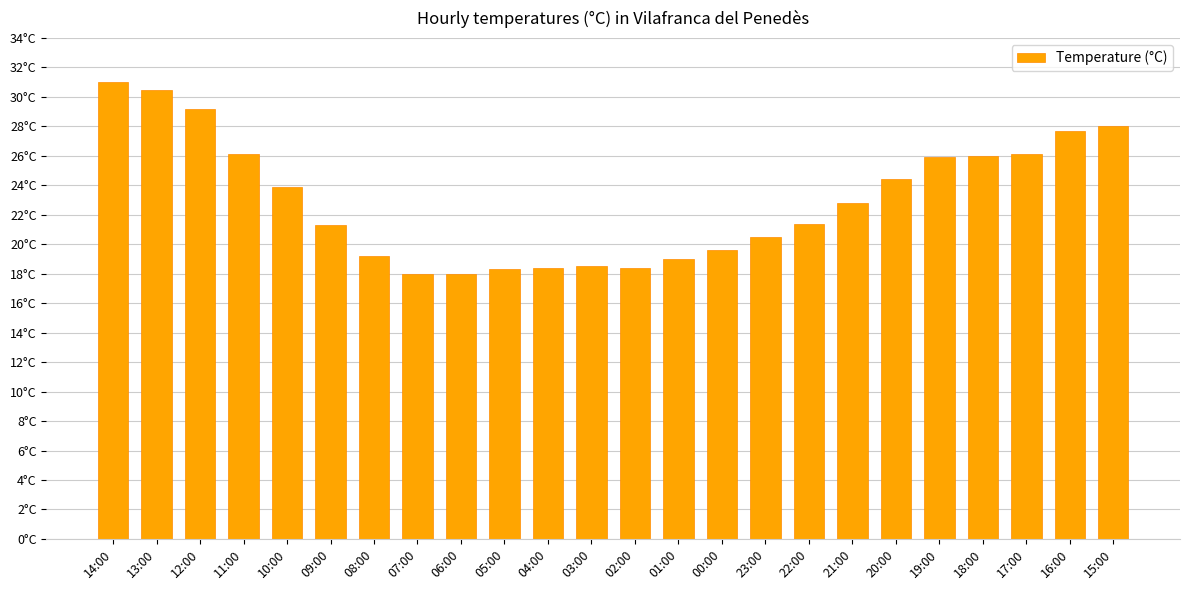

What is the value of the 7th bar from the left?

19.2